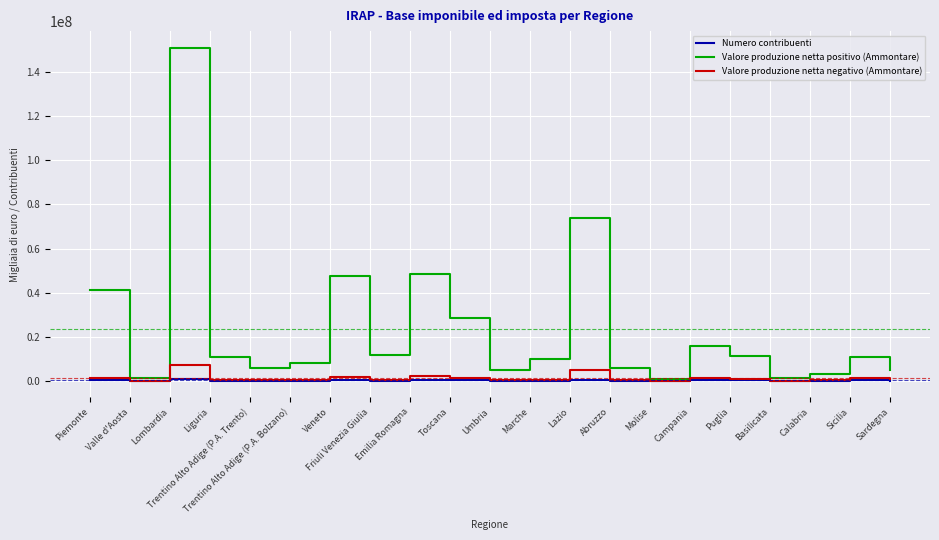

At which category is the sum across all series the highest?

Lombardia